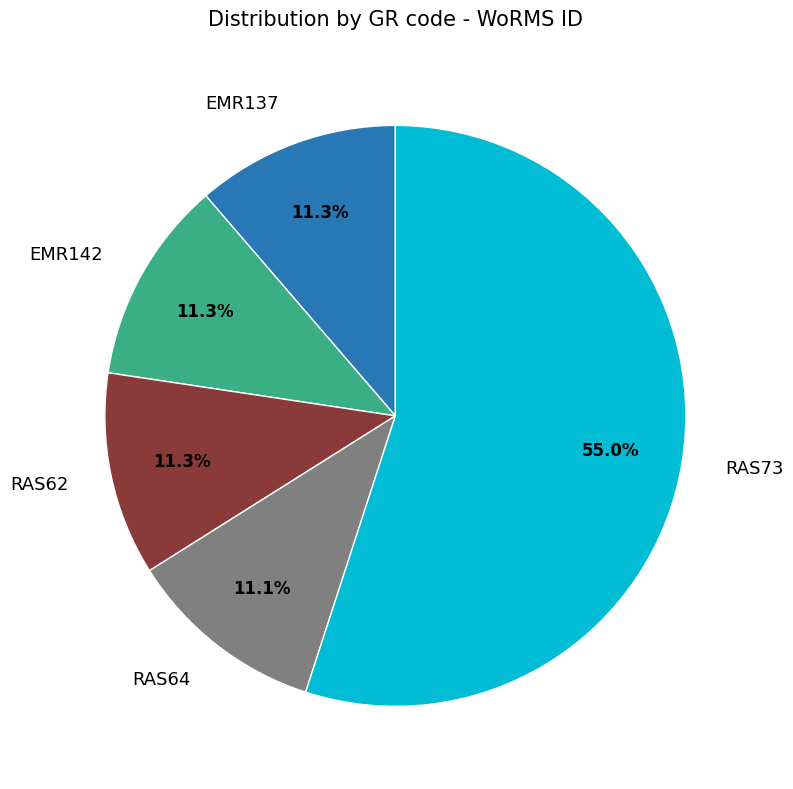

Which has a higher value, RAS73 or RAS62?

RAS73